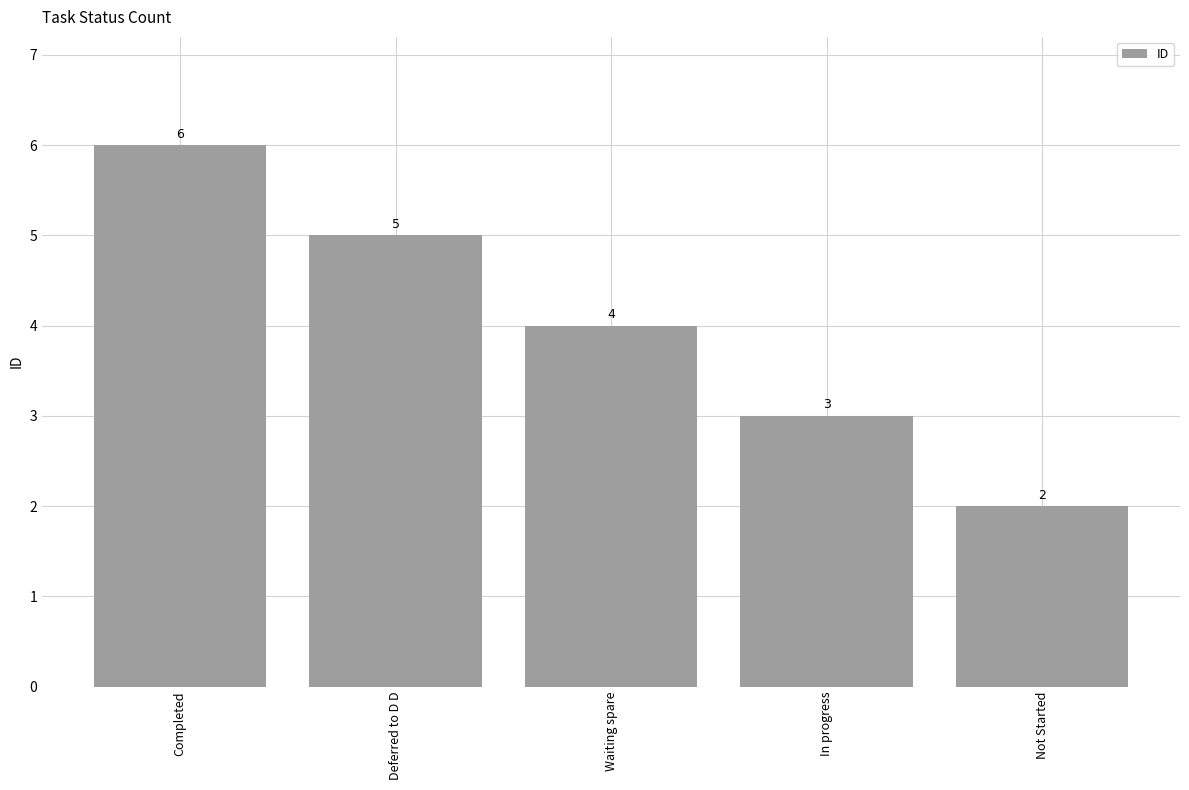

Reading left to right, list all the values displayed in this chart.

Completed=6	Deferred to D D=5	Waiting spare=4	In progress=3	Not Started=2